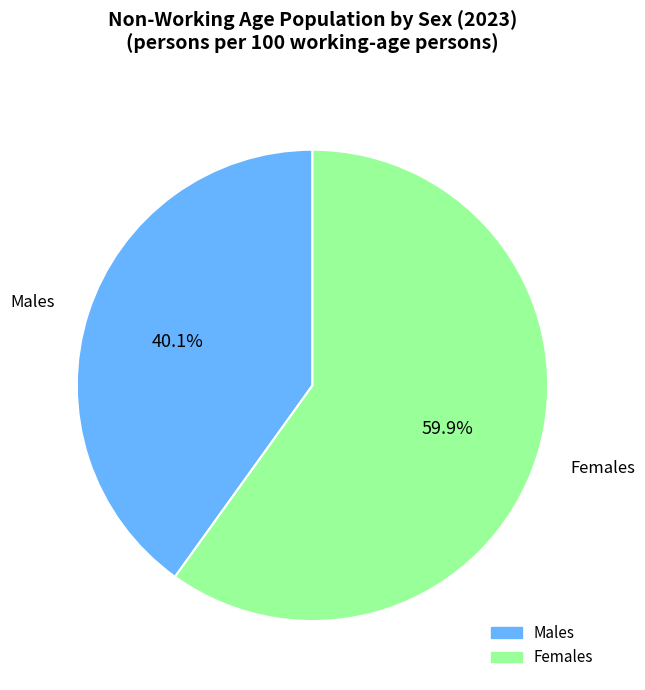

Does any single category account for the majority?

Yes